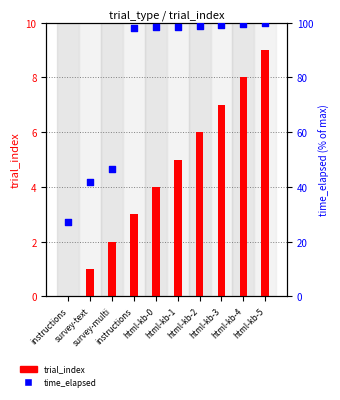

What are all the series names shown in the legend?

trial_index, time_elapsed